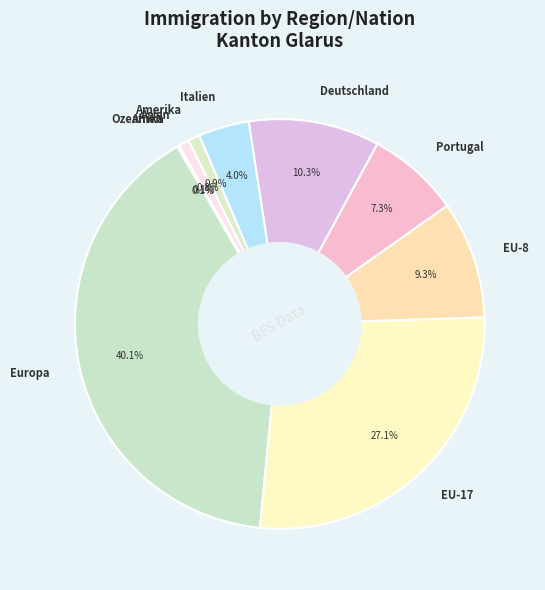

Is there a majority slice in this chart?

No